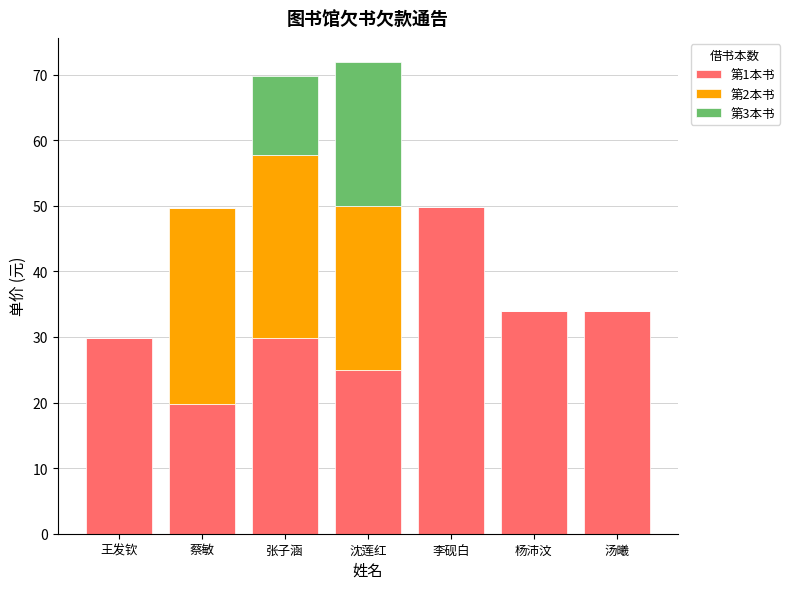

At which label does 第1本书 first exceed 29?

王发钦